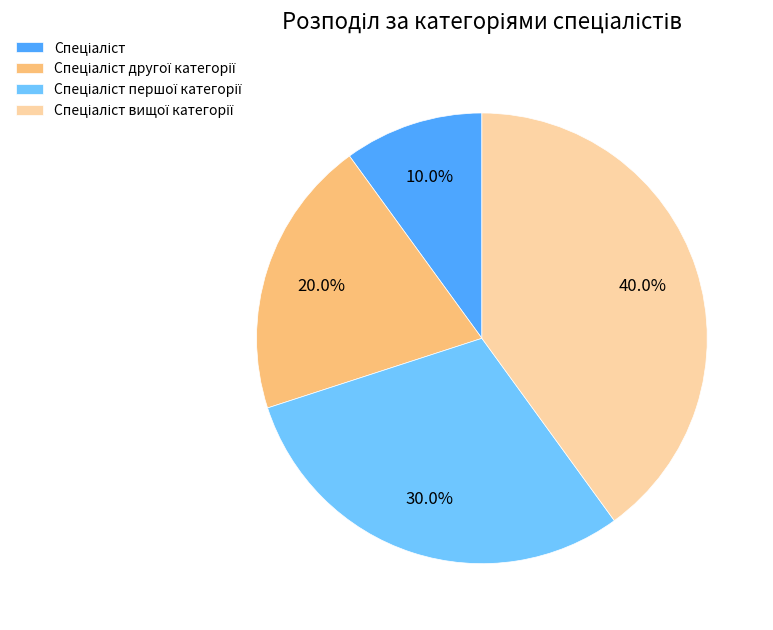

Is there a majority slice in this chart?

No